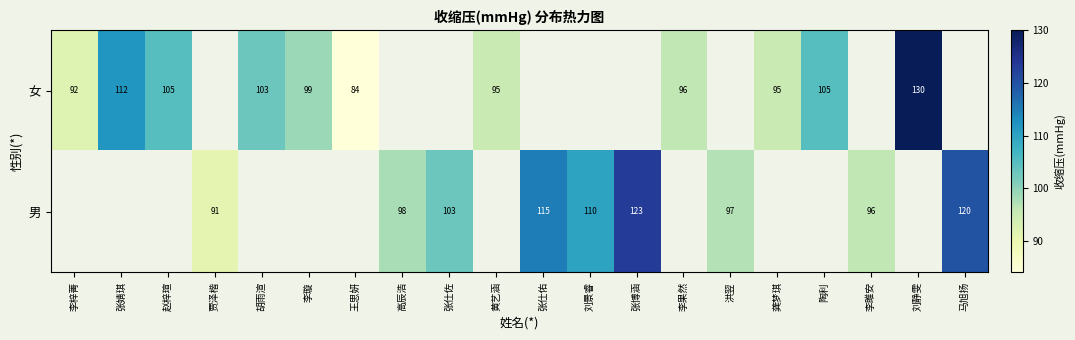

The 女 series shows 64 at 龚梦琪. True or false?

False